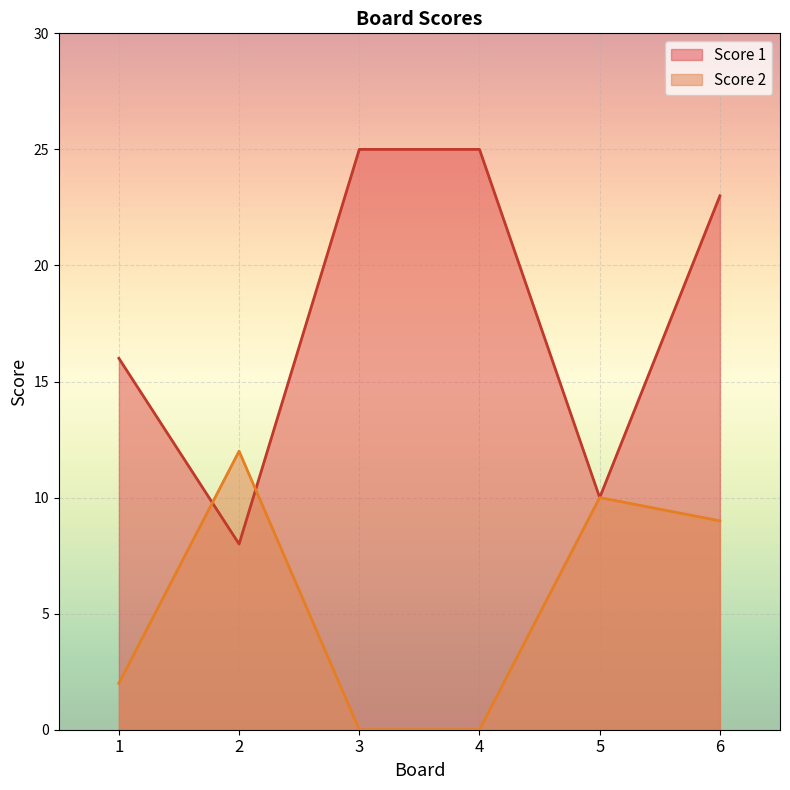

What is the highest value of the Score 1 series?

25